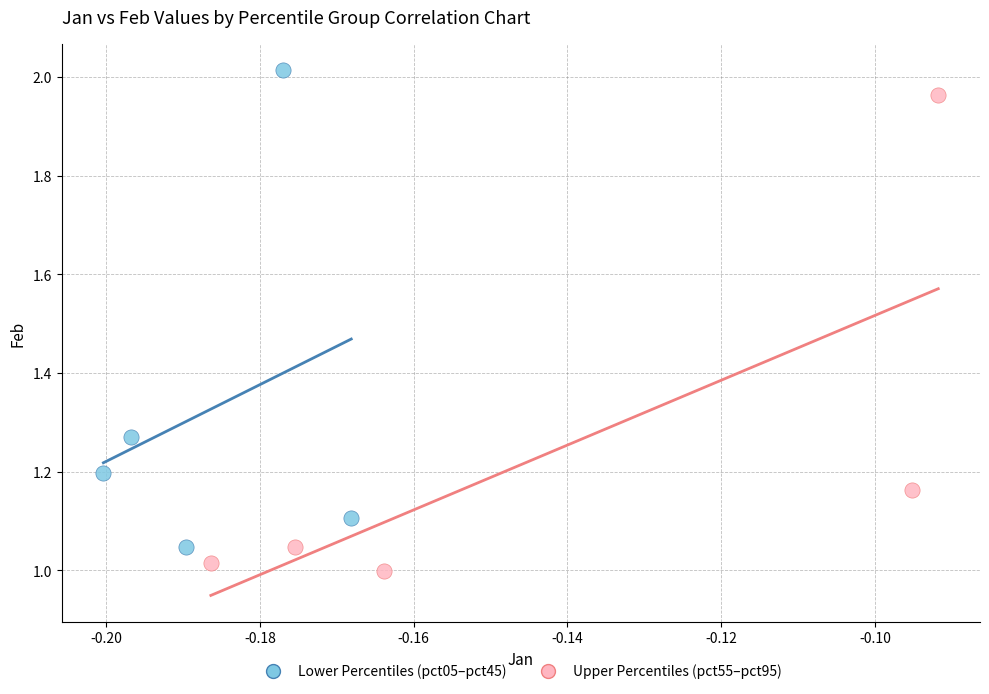

Which series contains the lowest Y value?

Upper Percentiles (pct55–pct95)